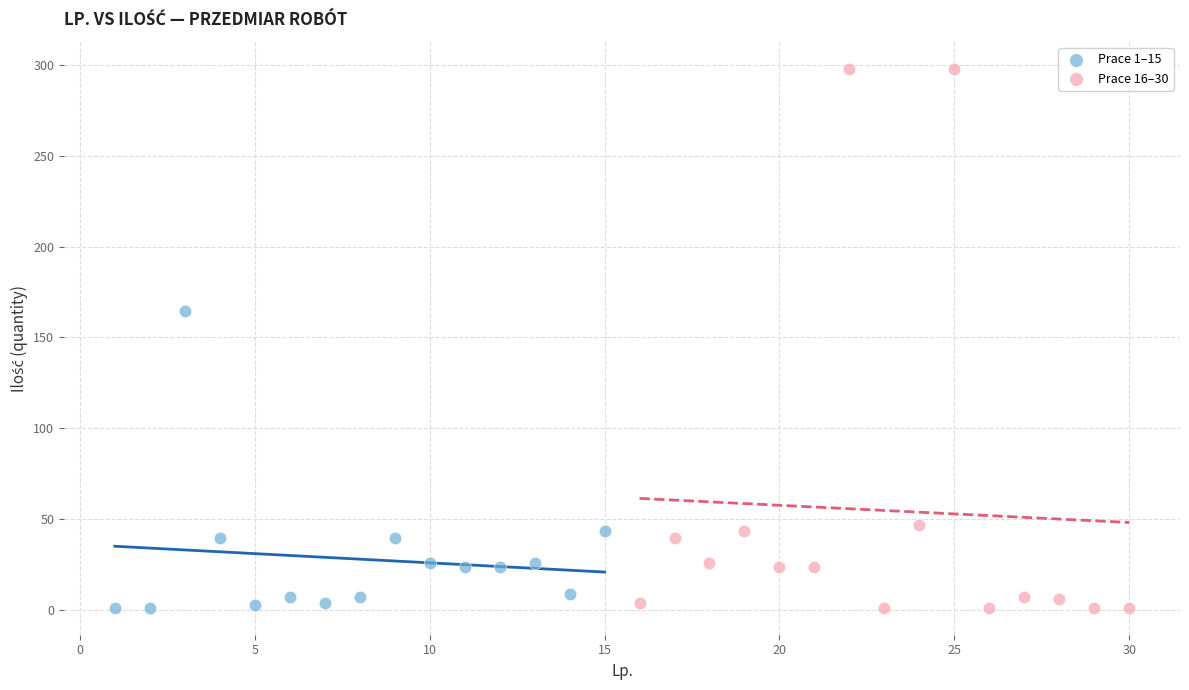

Which series contains the highest Y value?

Prace 16–30